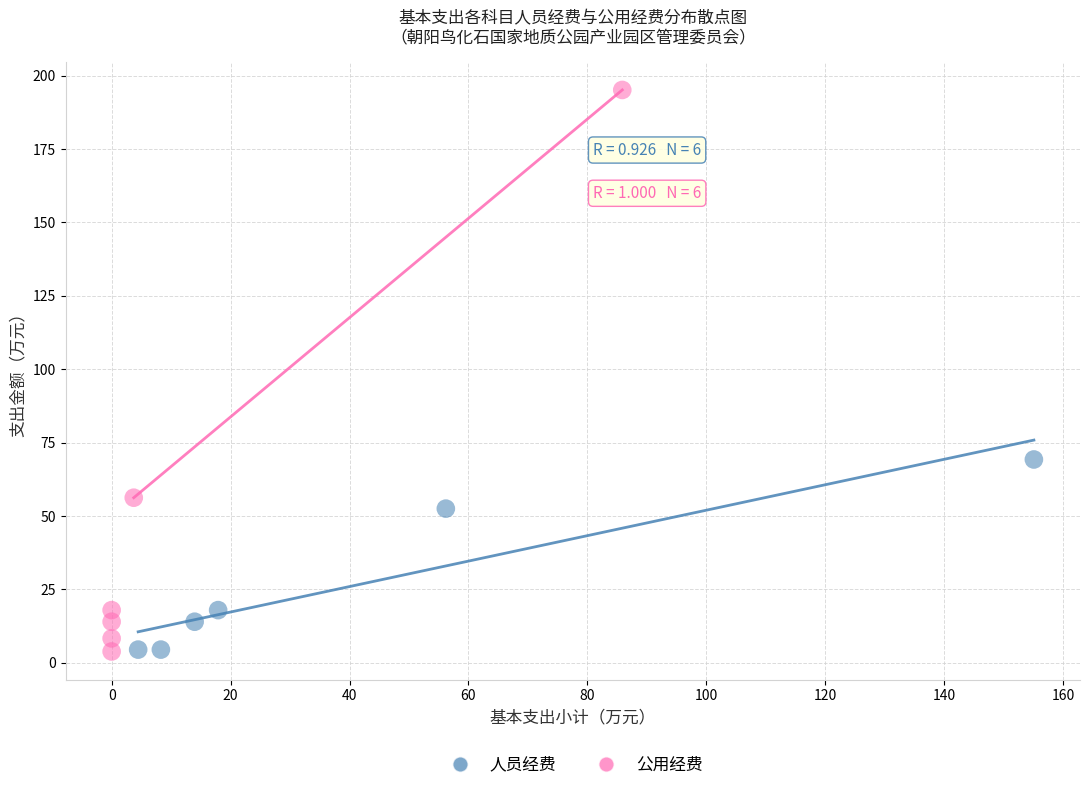

Which series has the largest Y range (max minus min)?

公用经费